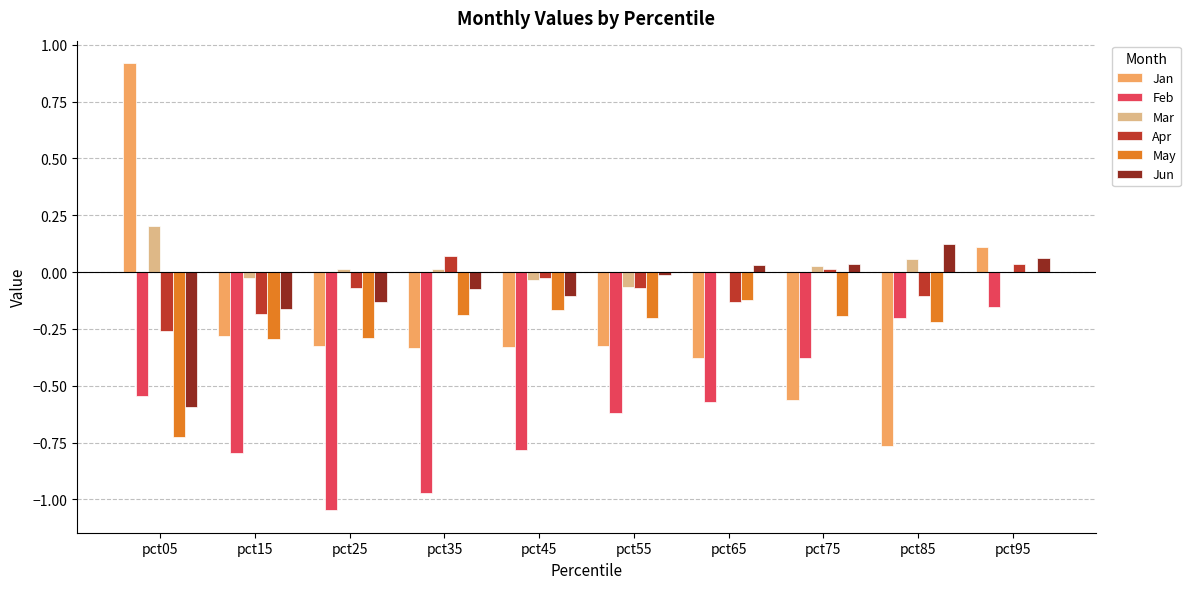

Which category has the highest value across all series?

pct05